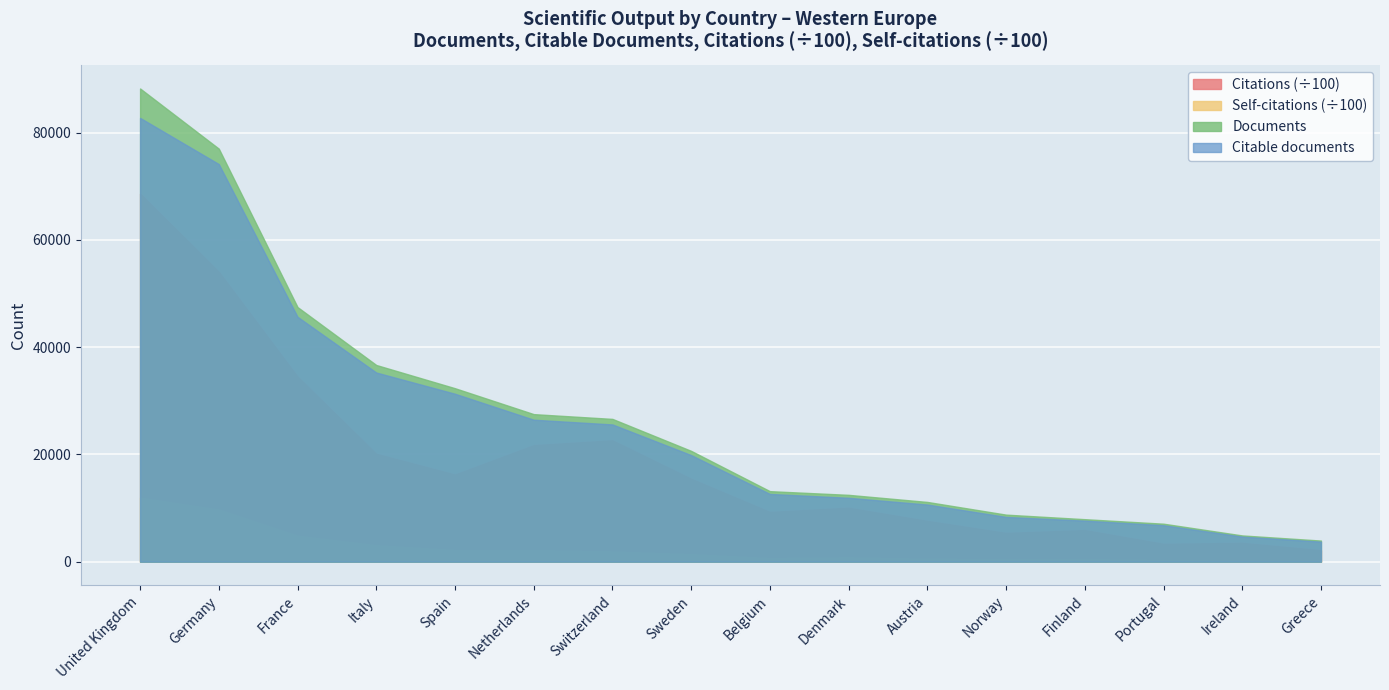

How many data points does each series have?

16